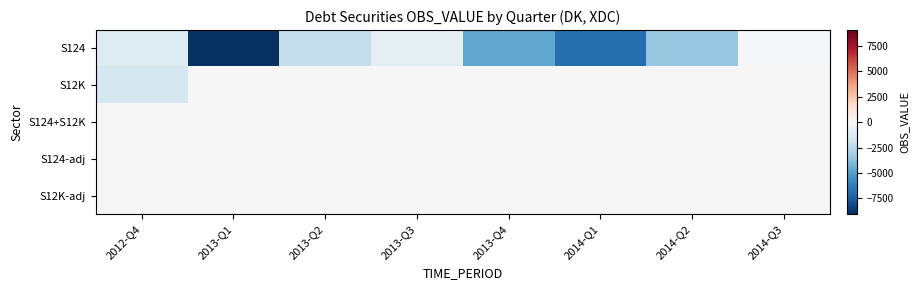

What is the greatest value displayed?

32